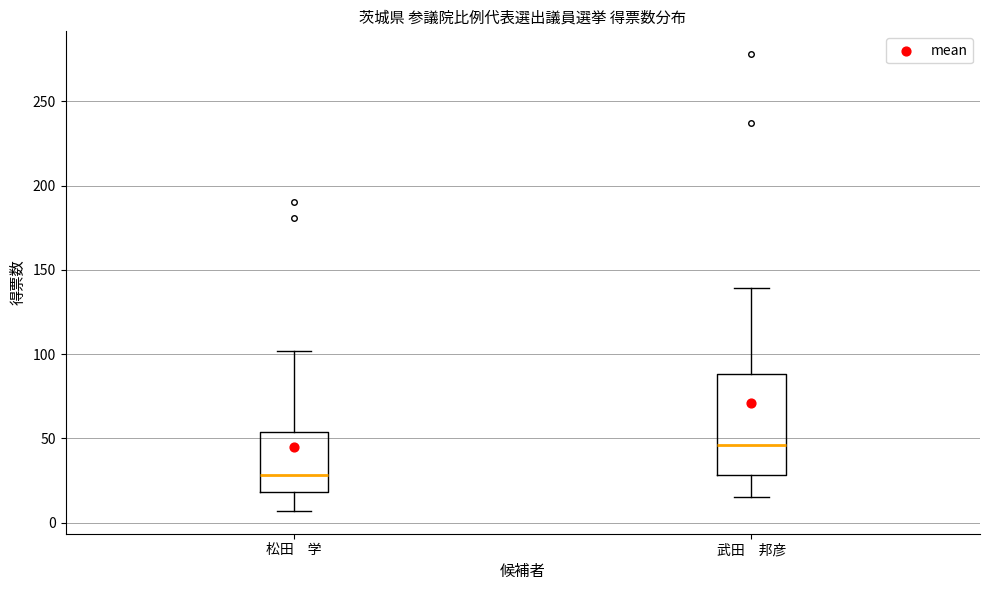

Which box has the lowest median line?

松田 学